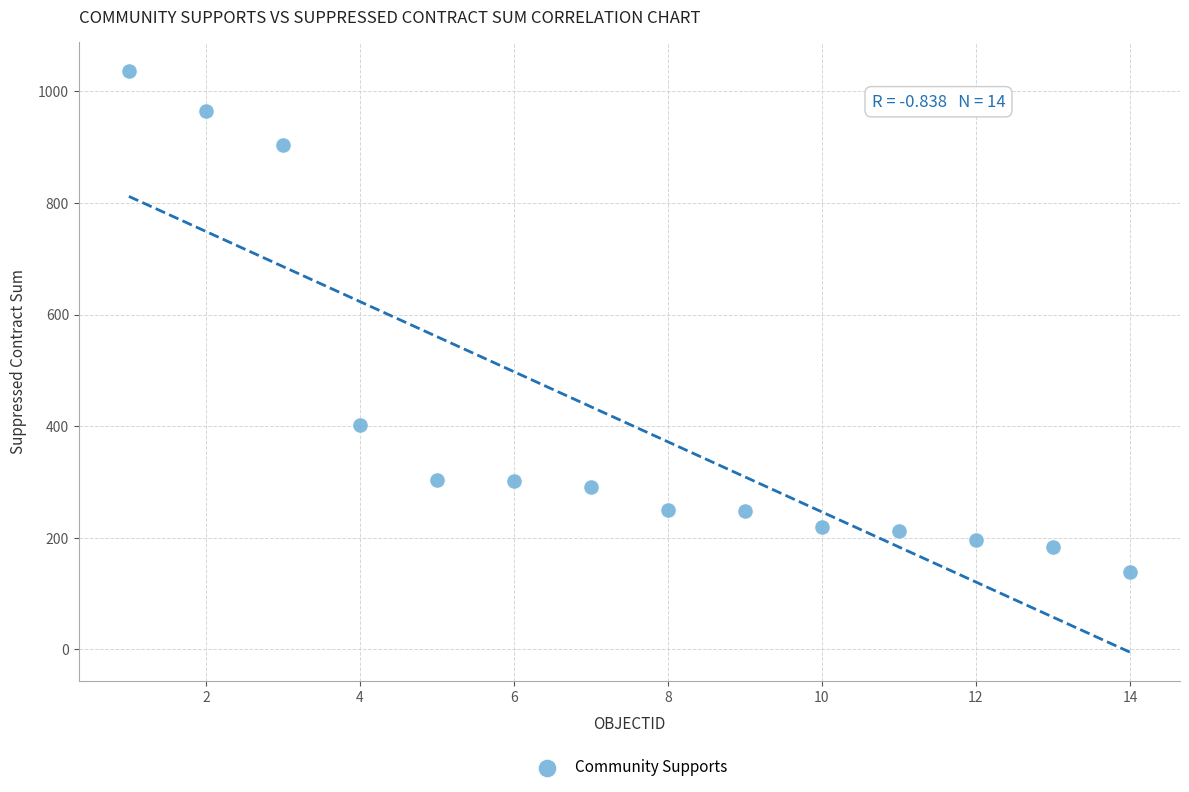

What Y value in the scatter plot is closest to 587?

402